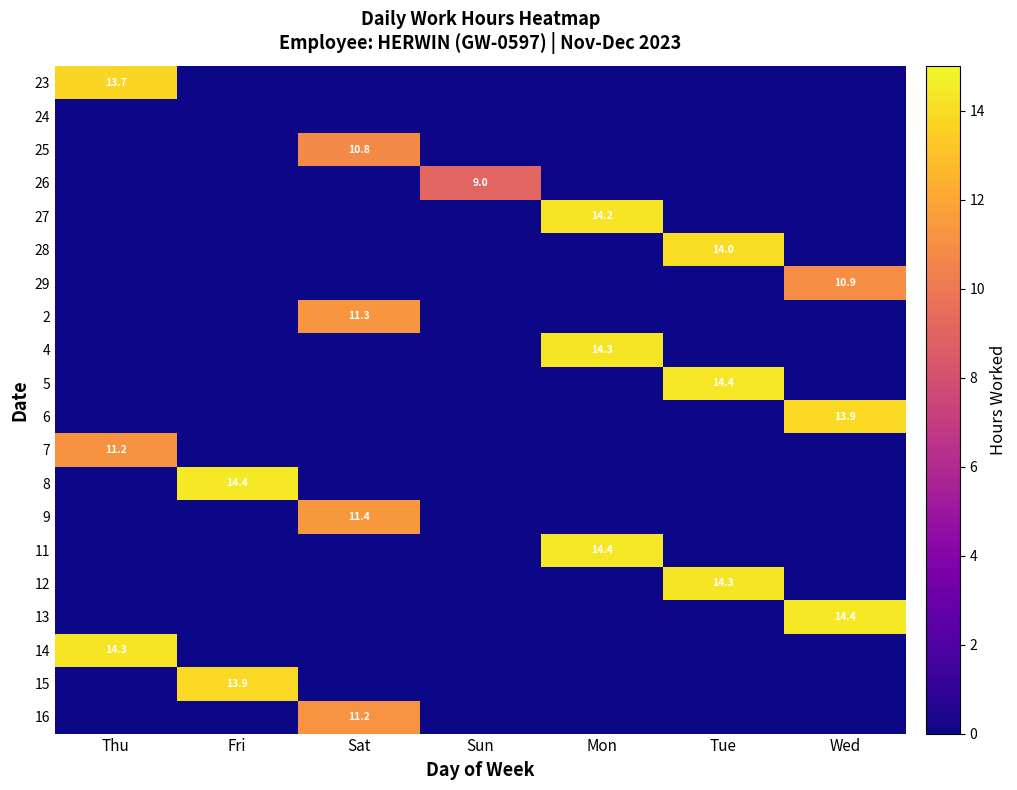

At which category is the sum across all series the highest?

Sat